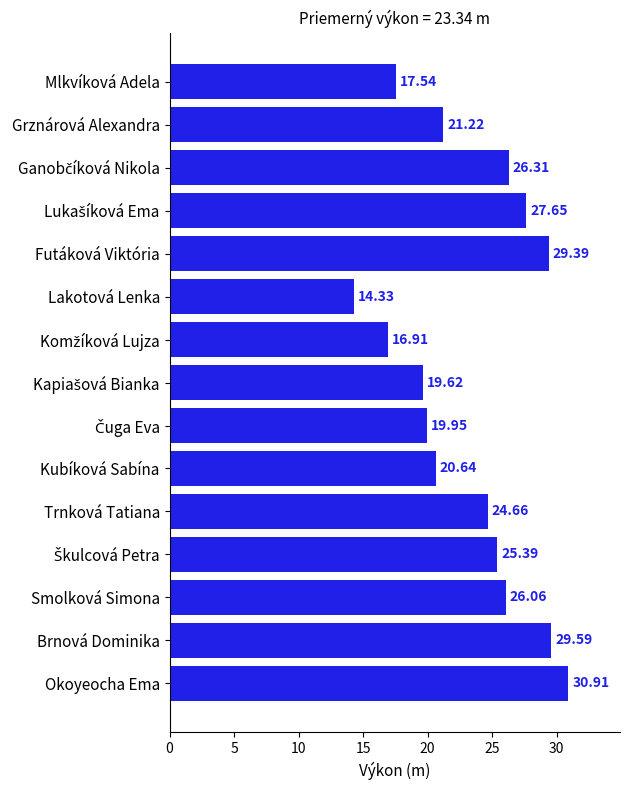

Between Smolková Simona and Lakotová Lenka, which is larger?

Smolková Simona